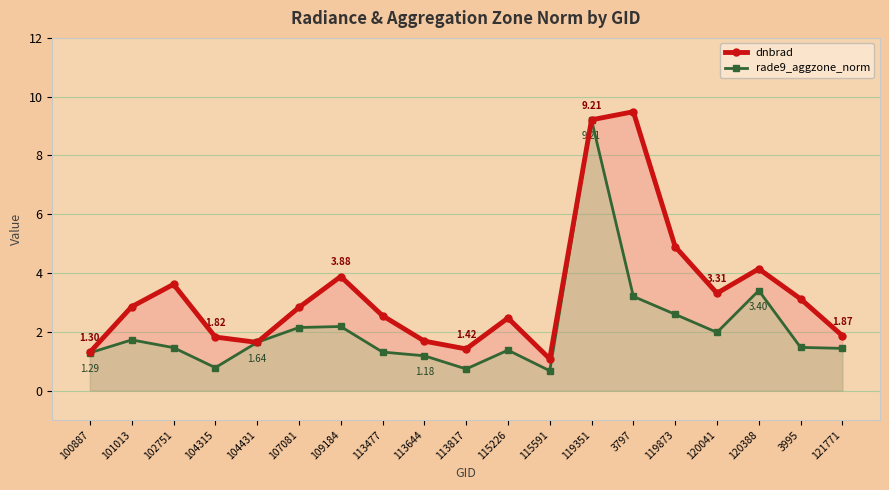

Rank the series at 3797 from highest to lowest value.

dnbrad, rade9_aggzone_norm